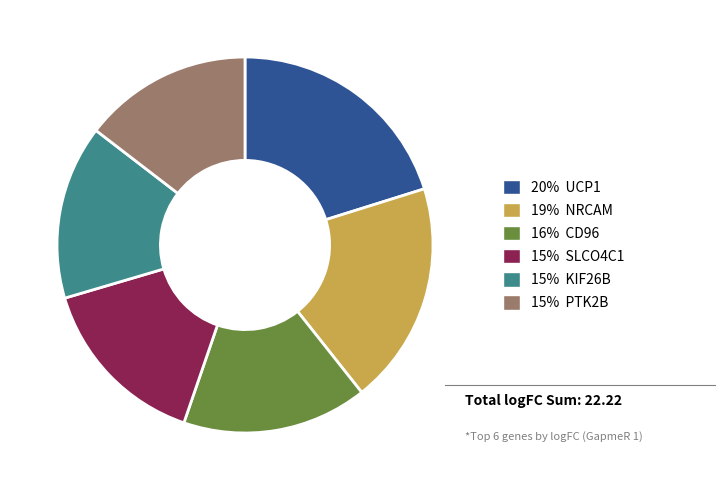

Count the number of slices in the pie.

6